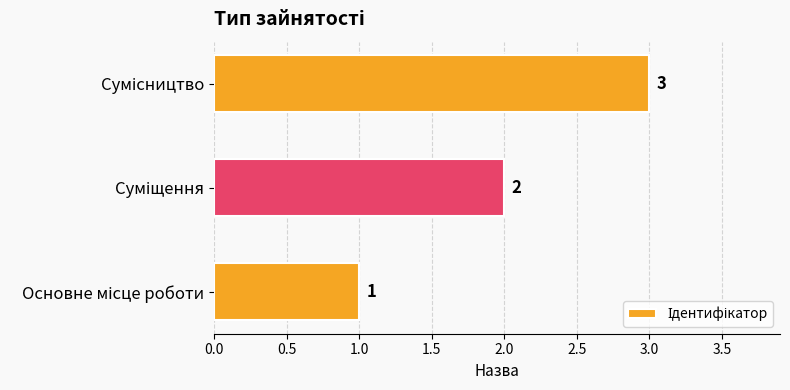

What is the sum of all values?

6